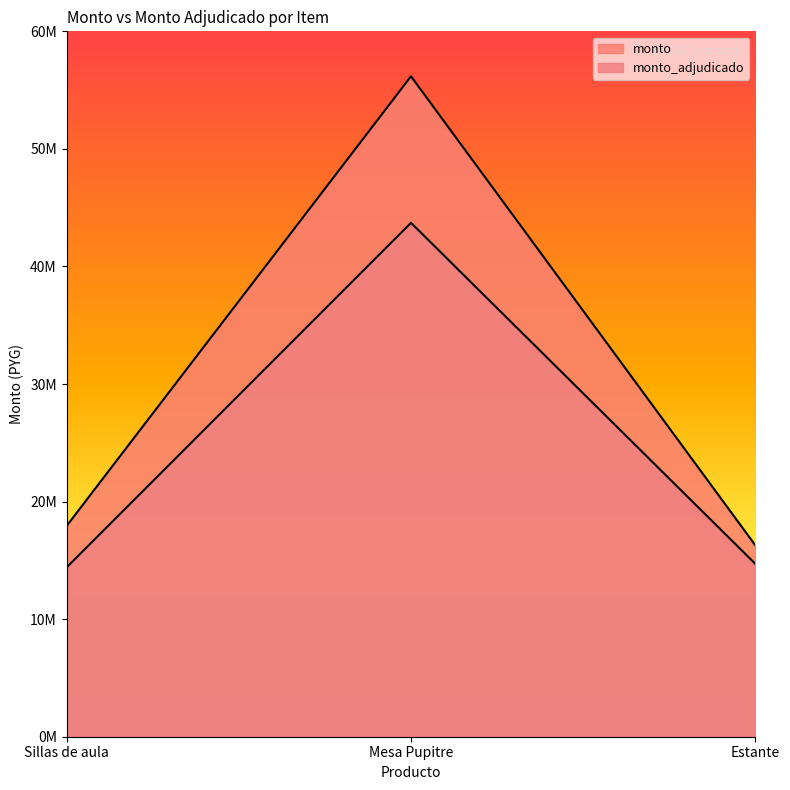

Reading left to right, what are all the values shown in this chart?

monto: Sillas de aula=17928000	Mesa Pupitre=56174400	Estante=16278250
monto_adjudicado: Sillas de aula=14400000	Mesa Pupitre=43710000	Estante=14700000